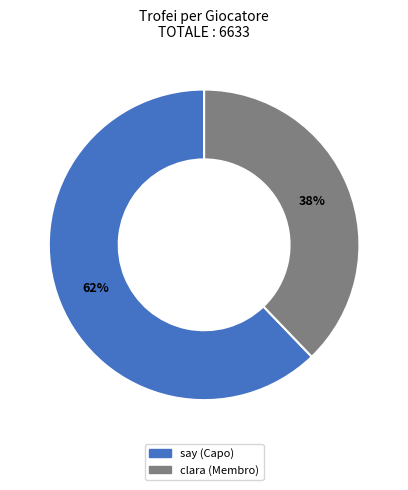

What percentage is the clara (Membro) slice, to the nearest percent?

38%